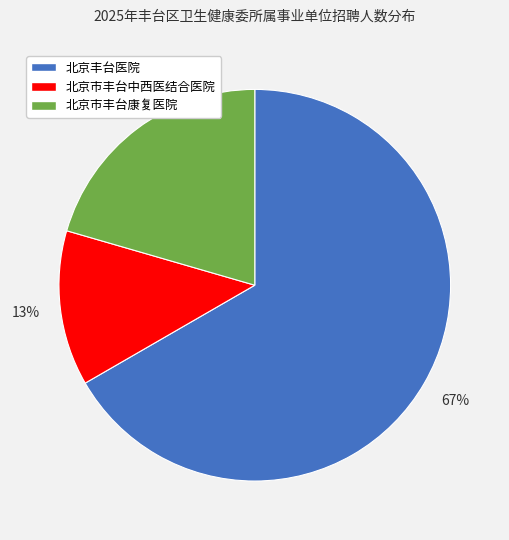

What is the ratio of the value at 北京市丰台康复医院 to the value at 北京市丰台中西医结合医院?

1.6